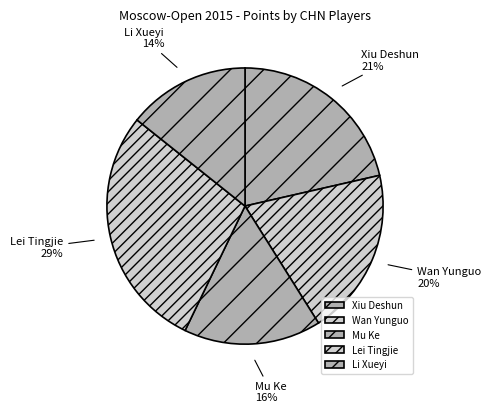

Does Wan Yunguo represent more than half of the total?

No